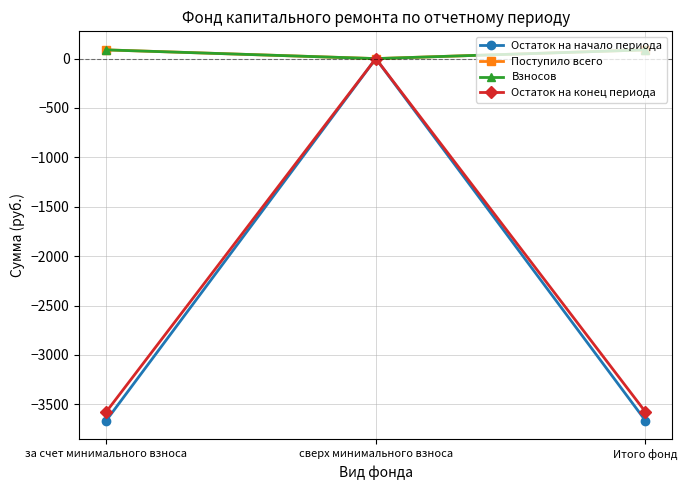

At which category is the sum across all series the highest?

сверх минимального взноса